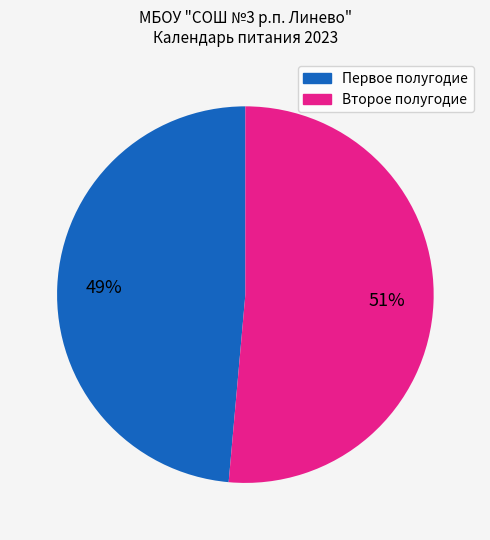

Is there any slice that represents more than half of the pie?

Yes